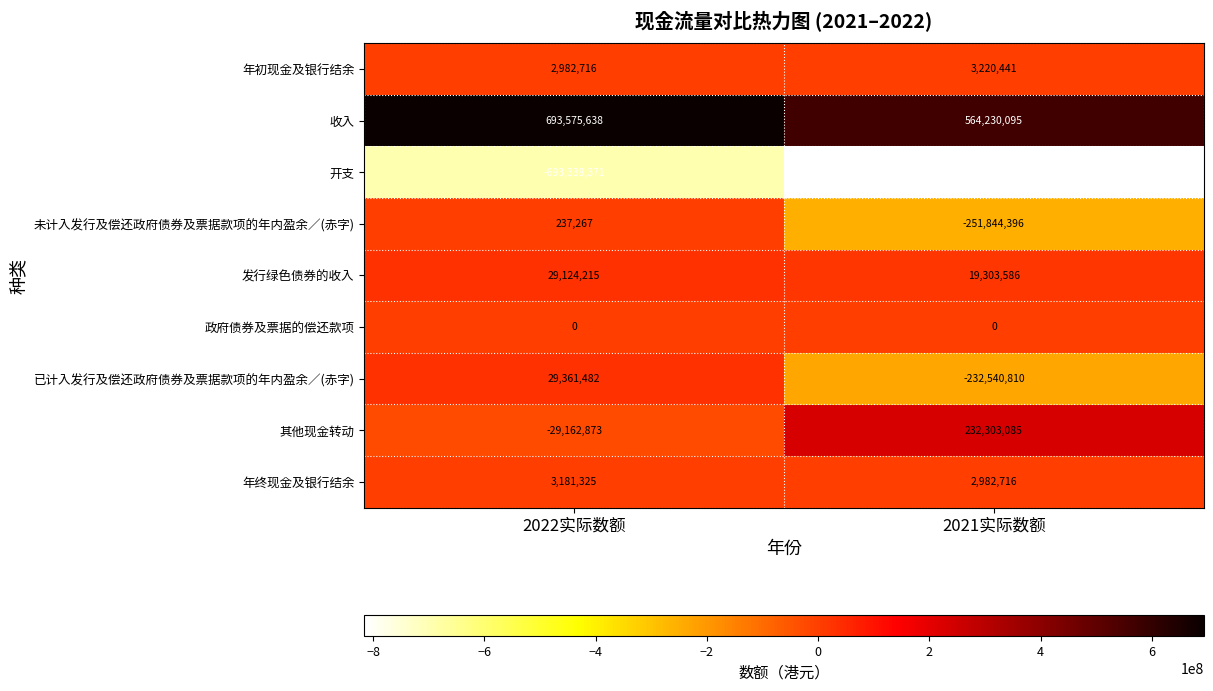

How many series are shown in this chart?

9